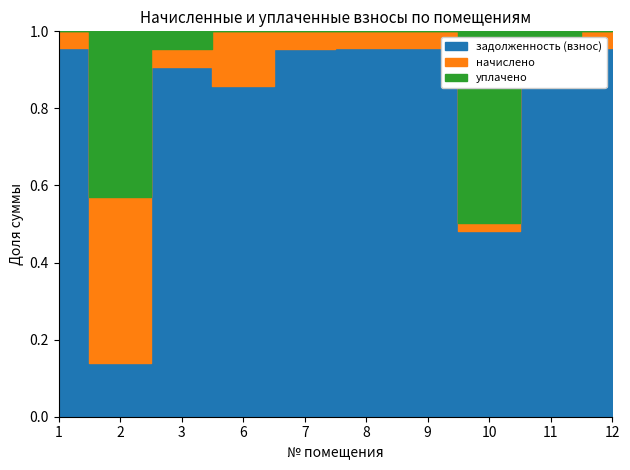

How many lines are shown in the chart?

3